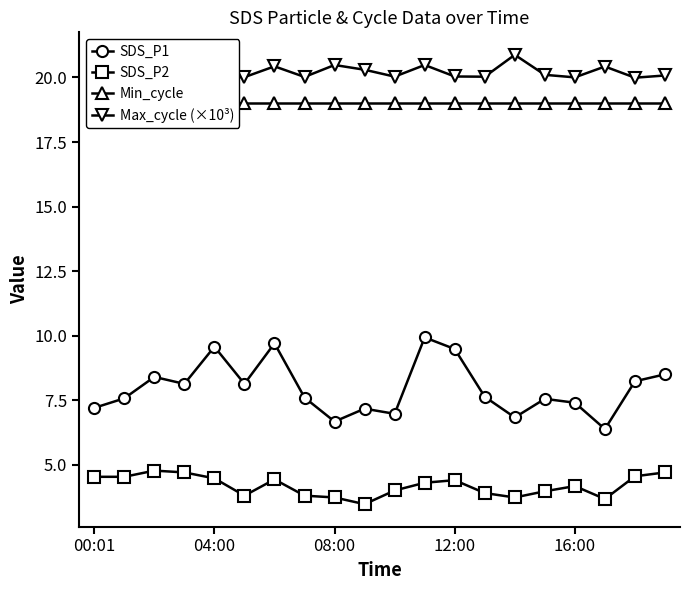

What is the maximum value for Min_cycle?

19.0